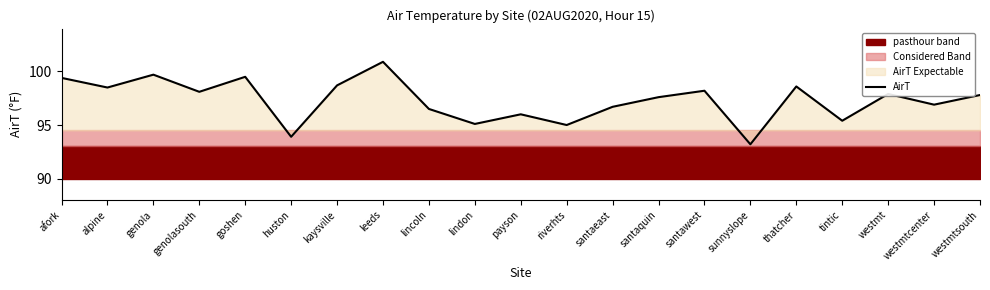

What is the greatest value displayed?

100.9